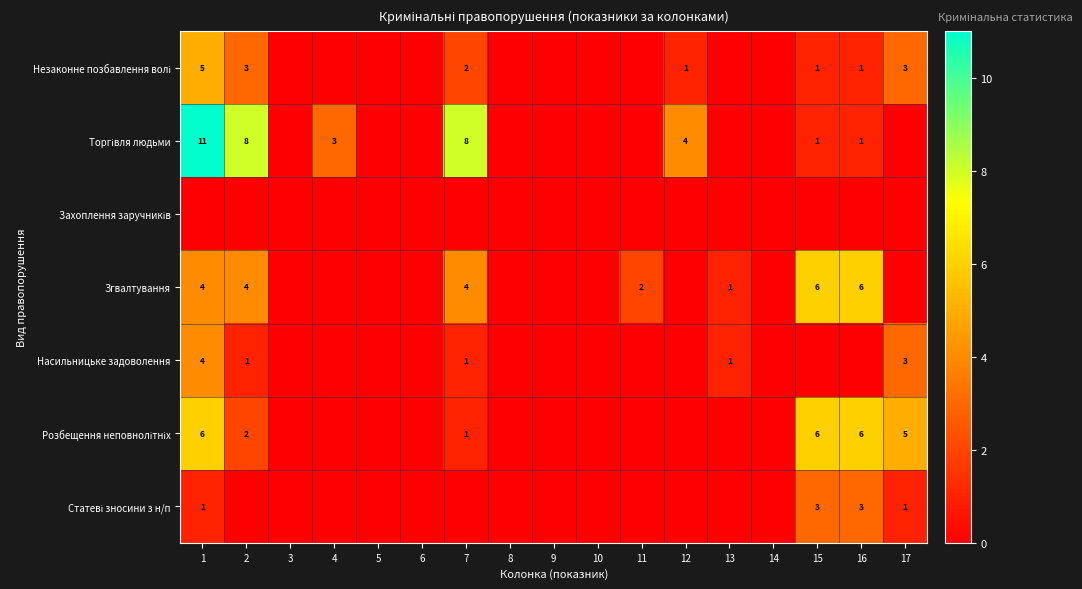

Is the value of Торгівля людьми at 11 greater than the value of Захоплення заручників at 5?

No